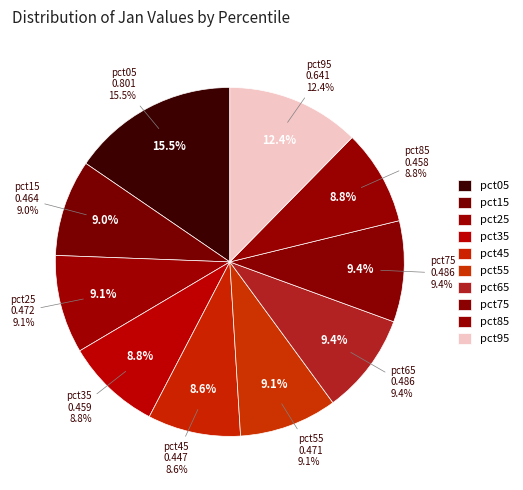

Which slice is the largest?

pct05